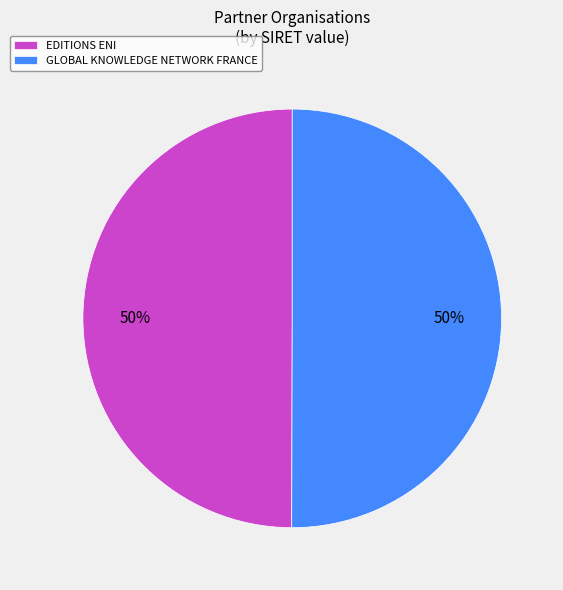

What percentage is the GLOBAL KNOWLEDGE NETWORK FRANCE slice, to the nearest percent?

50%